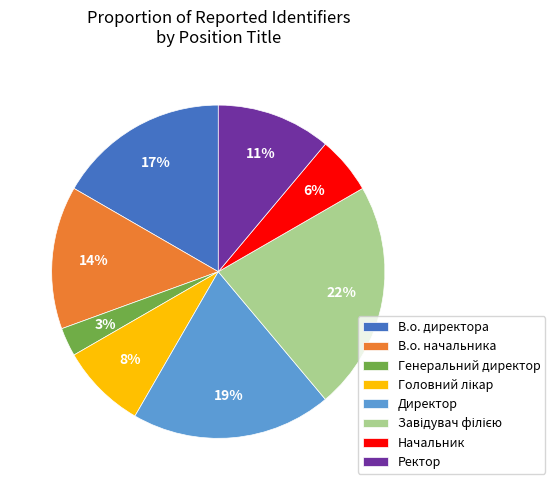

To the nearest percent, what is the combined percentage of Начальник and Ректор?

17%